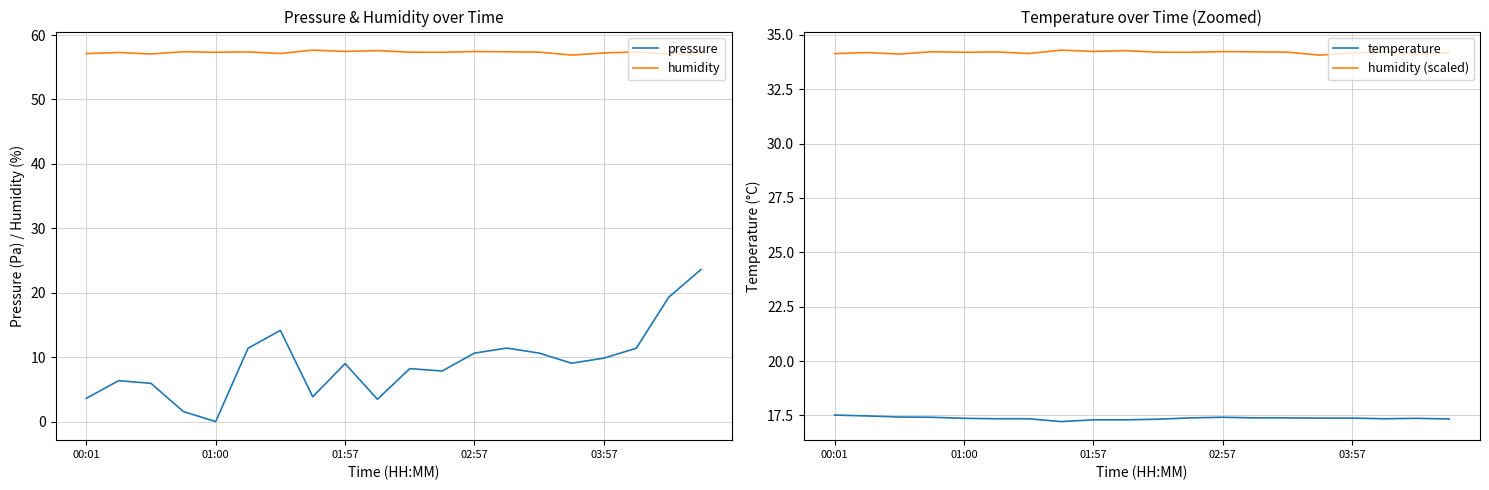

What are all the series names shown in the legend?

pressure, humidity, temperature, humidity (scaled)